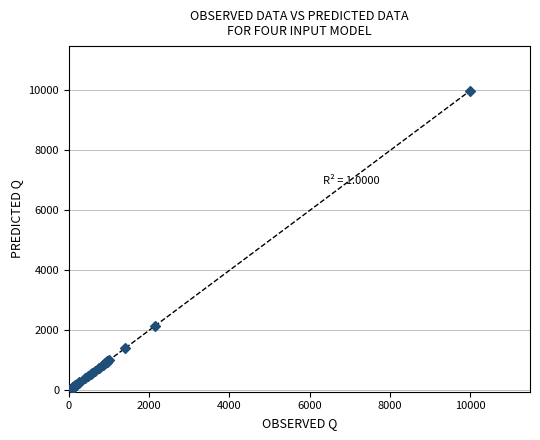

What Y value in the scatter plot is closest to 5033?

2150.5